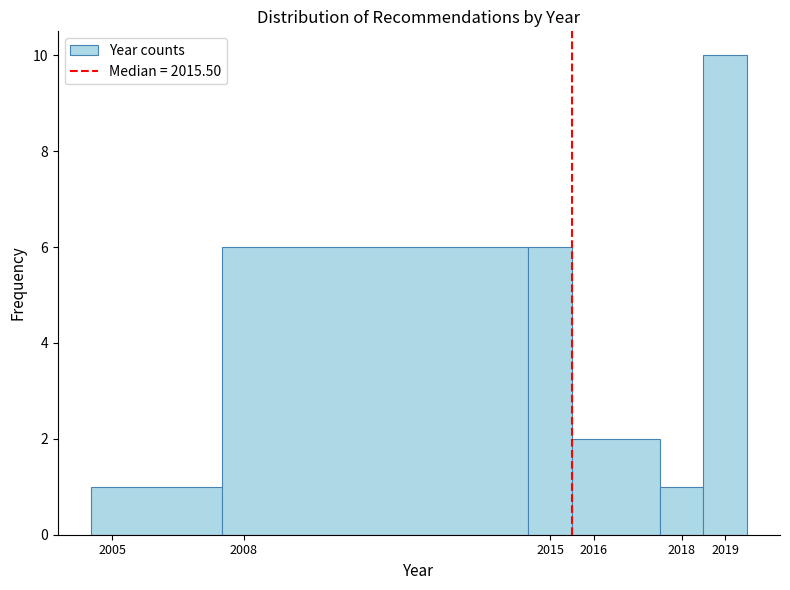

Reading left to right, list every bar in this chart as the range it spans on the x-axis followed by its height. The values are not printed on the chart, so give them approximately, as read against the axis.

2004.5 to 2007.5: 1
2007.5 to 2014.5: 6
2014.5 to 2015.5: 6
2015.5 to 2017.5: 2
2017.5 to 2018.5: 1
2018.5 to 2019.5: 10